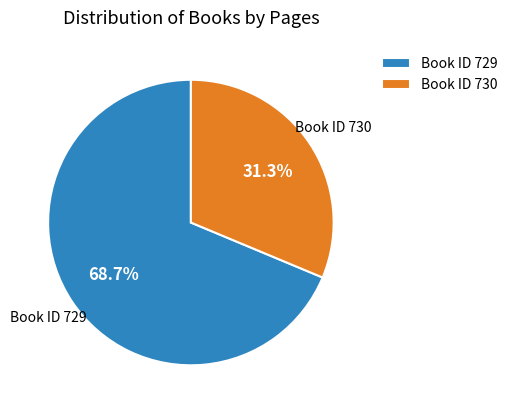

Which slice is the smallest?

Book ID 730